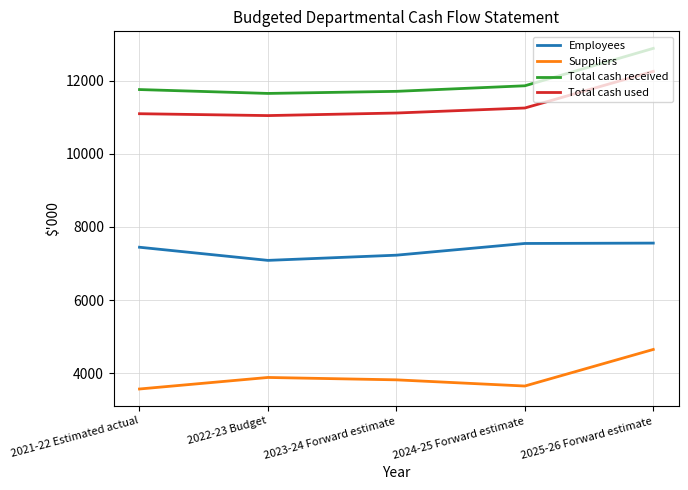

What is the approximate value of Employees at 2024-25 Forward estimate?

7550